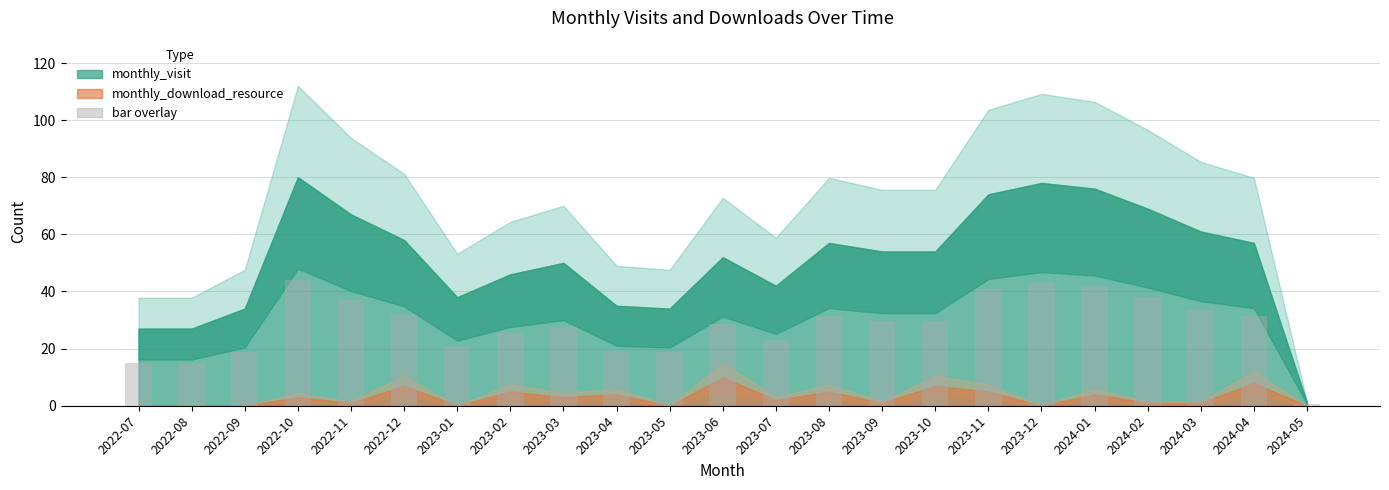

How many distinct data groups are displayed?

1